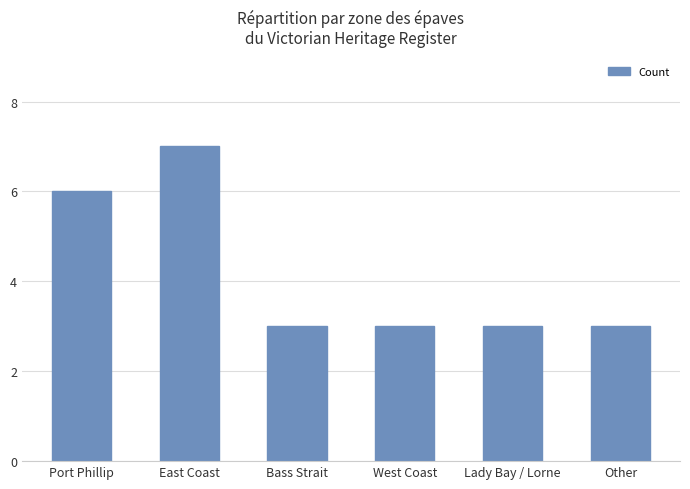

Reading right to left, transcribe all the data shown in this chart.

Other=3	Lady Bay / Lorne=3	West Coast=3	Bass Strait=3	East Coast=7	Port Phillip=6